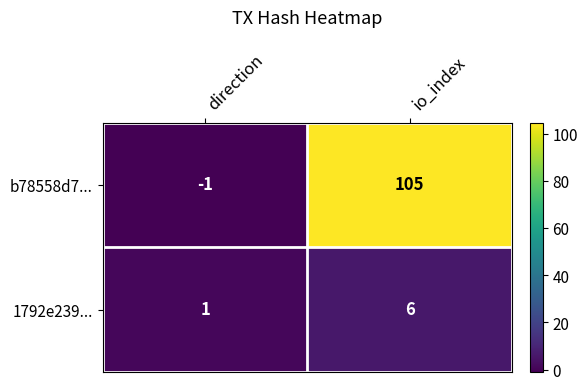

Reading right to left, list all the values displayed in this chart.

b78558d7...: io_index=105	direction=-1
1792e239...: io_index=6	direction=1